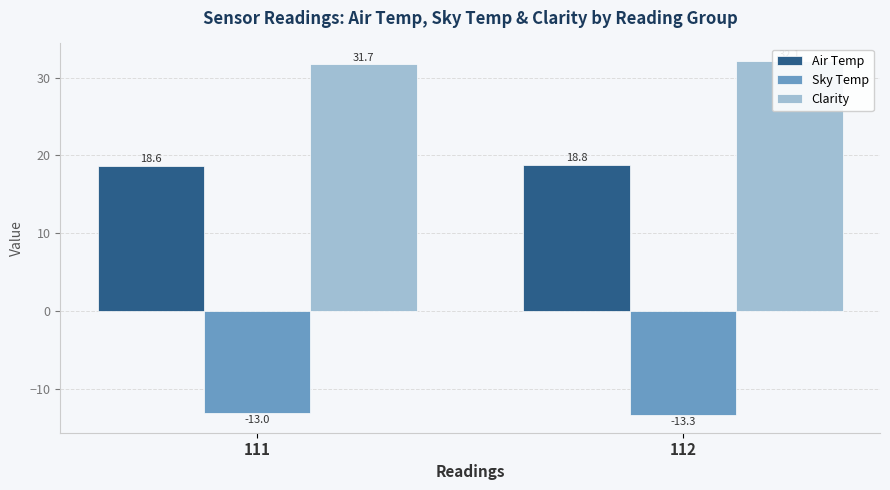

How many groups of bars are there?

2